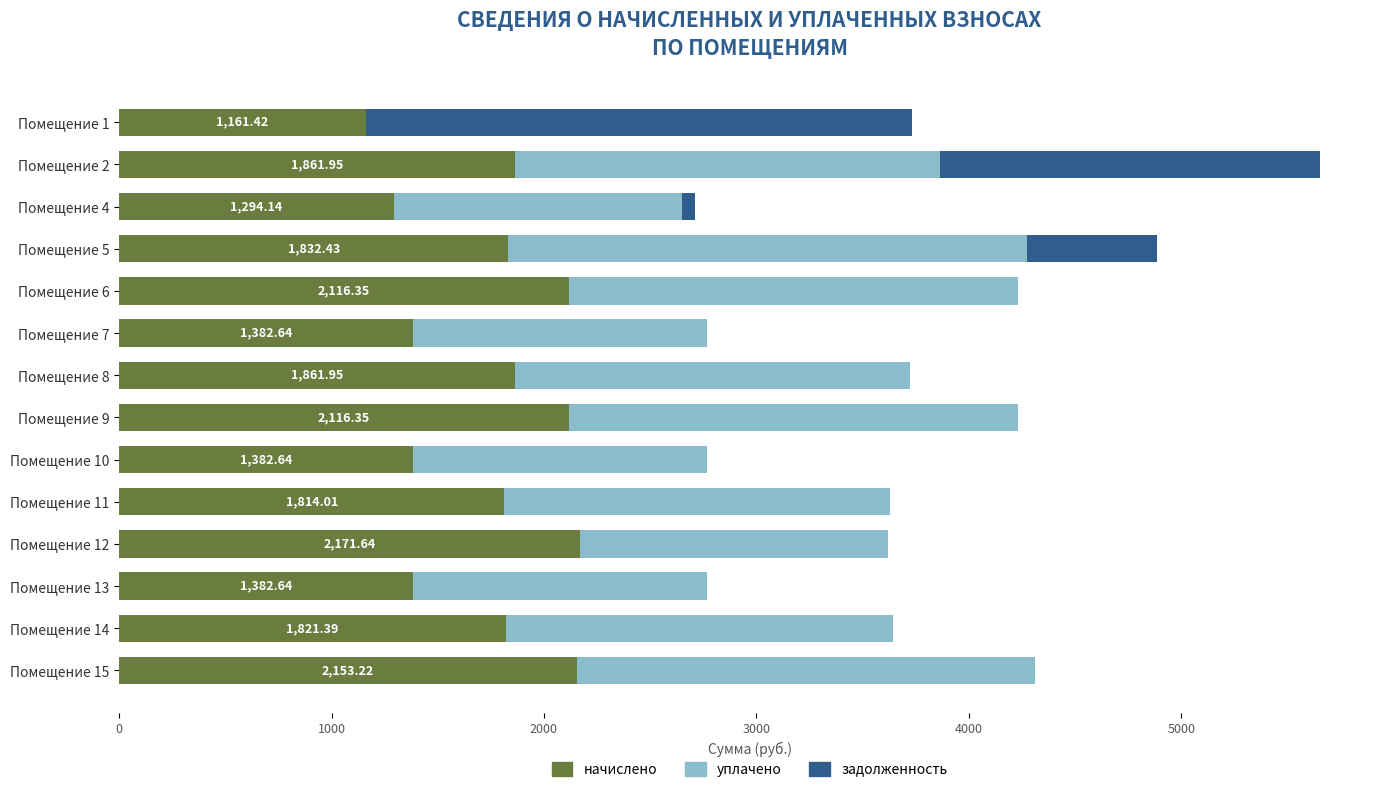

What is the sum of all начислено values?

24352.8